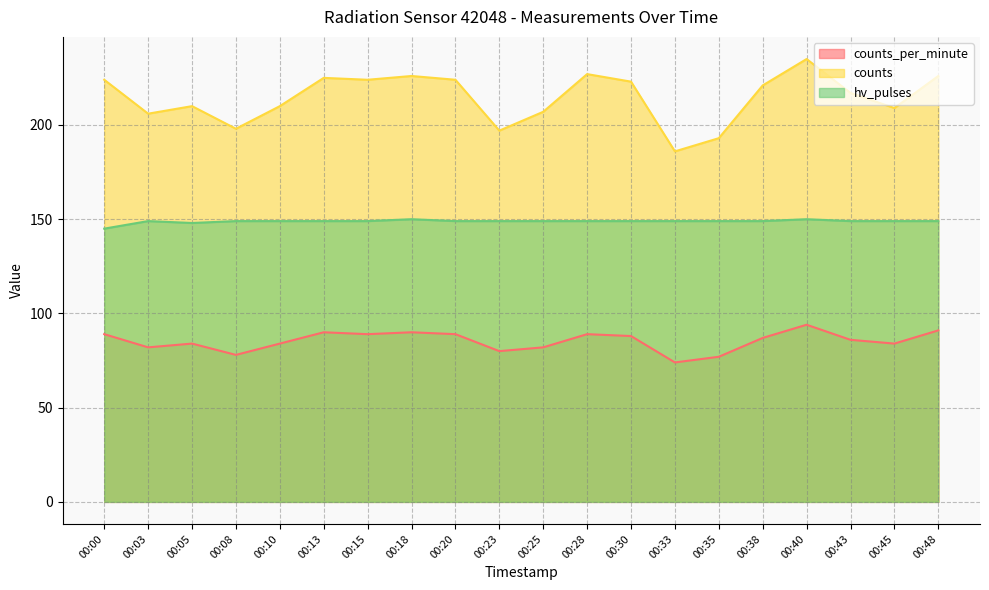

How many lines are shown in the chart?

3